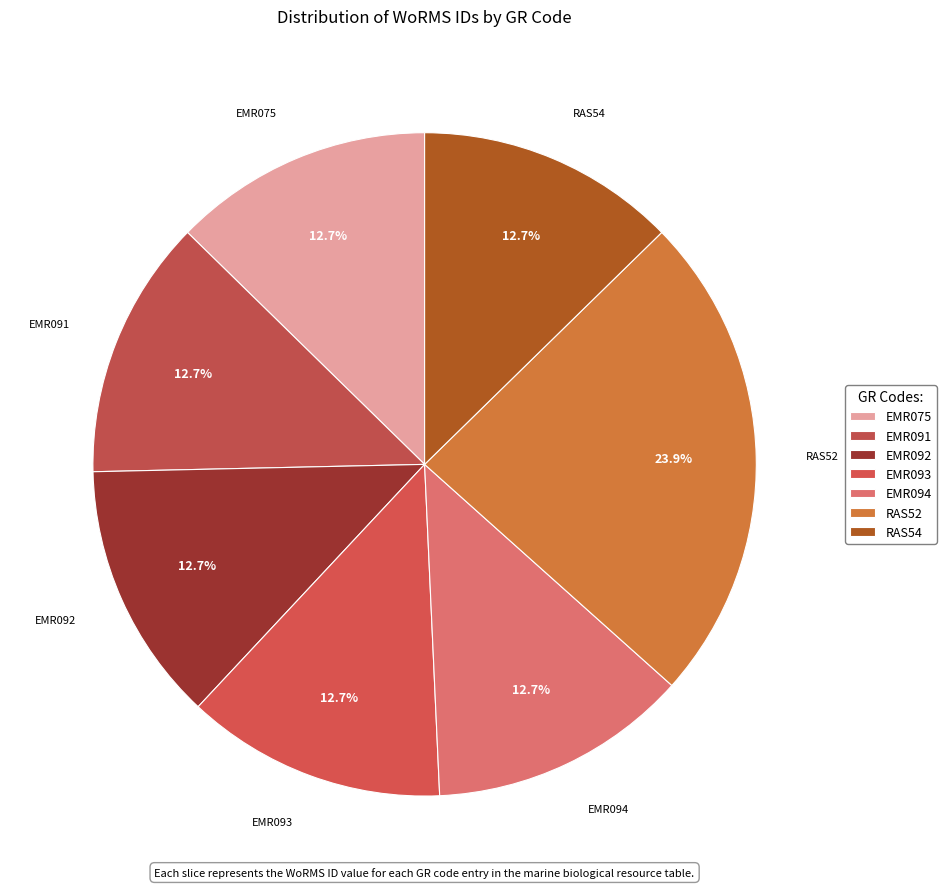

Count the number of slices in the pie.

7